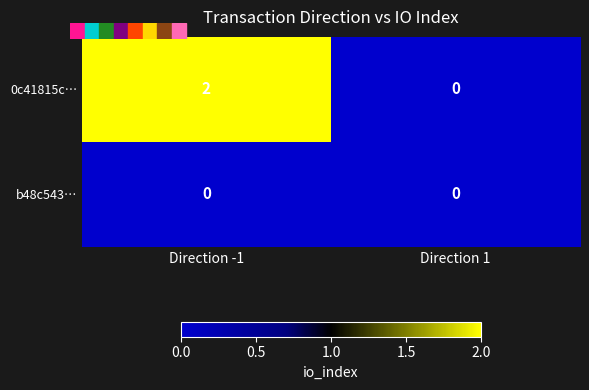

Reading left to right, extract all data points from this chart.

0c41815c…: Direction -1=2	Direction 1=0
b48c543…: Direction -1=0	Direction 1=0